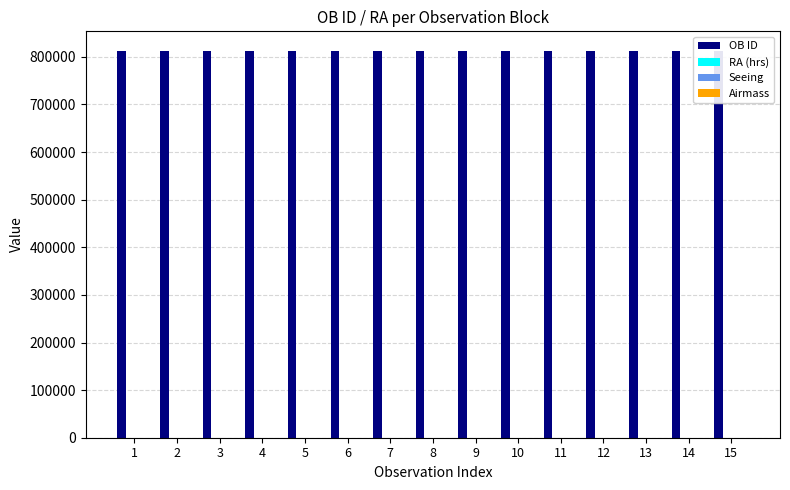

How many groups of bars are there?

15